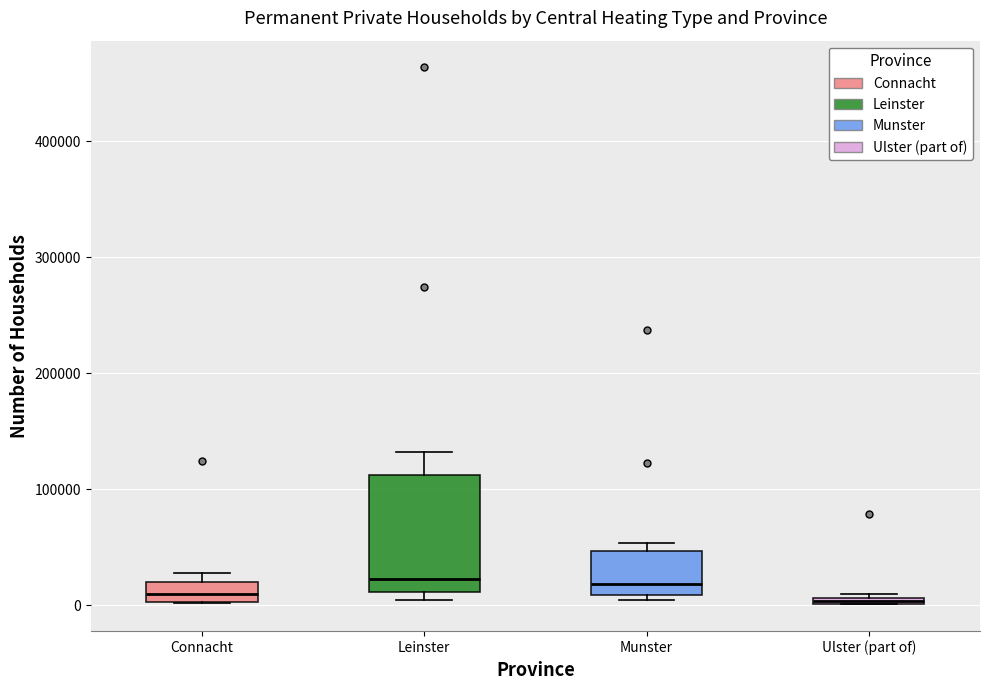

Comparing the boxes themselves (not the whiskers), which one is the tallest?

Leinster